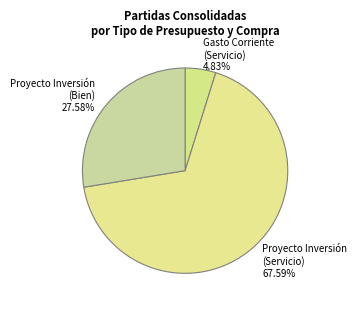

Approximately how many times larger is the value at Proyecto Inversión (Servicio) compared to Proyecto Inversión (Bien)?

2.5